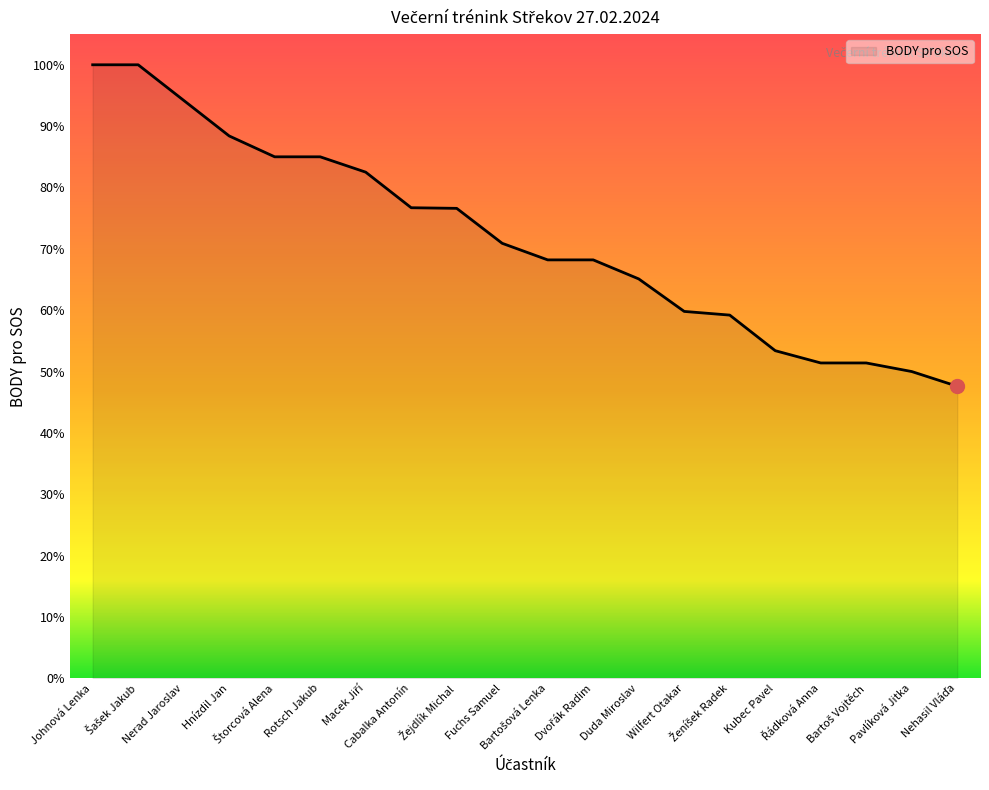

Count the number of values greater than 70.

10